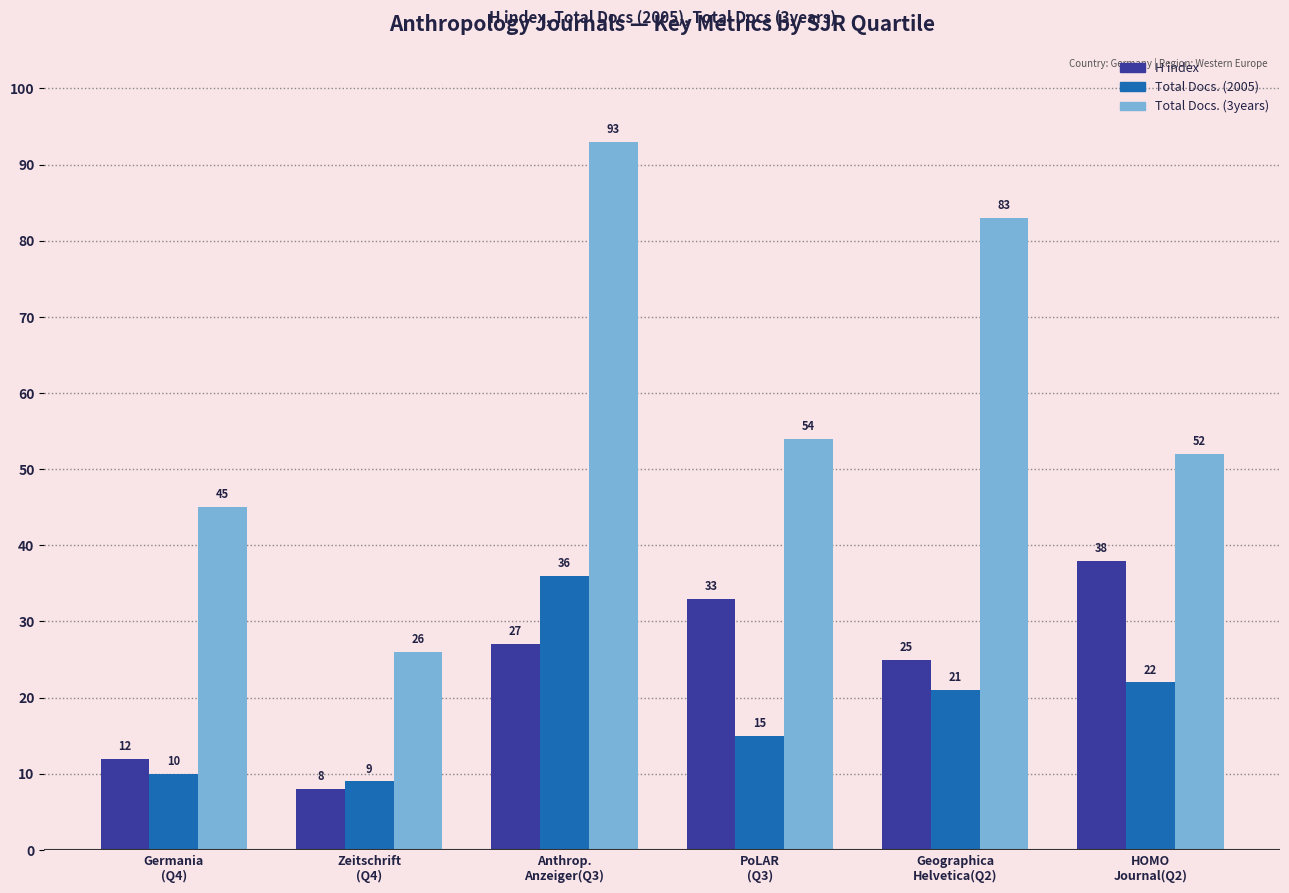

What position from the left is Anthrop.
Anzeiger(Q3)?

3